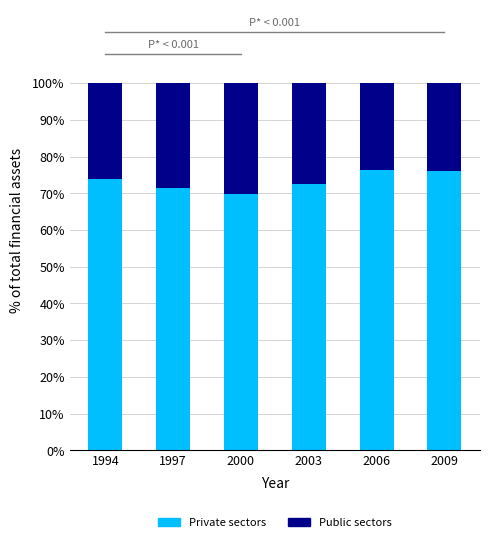

What is the total value across all series at 1997?

100.0